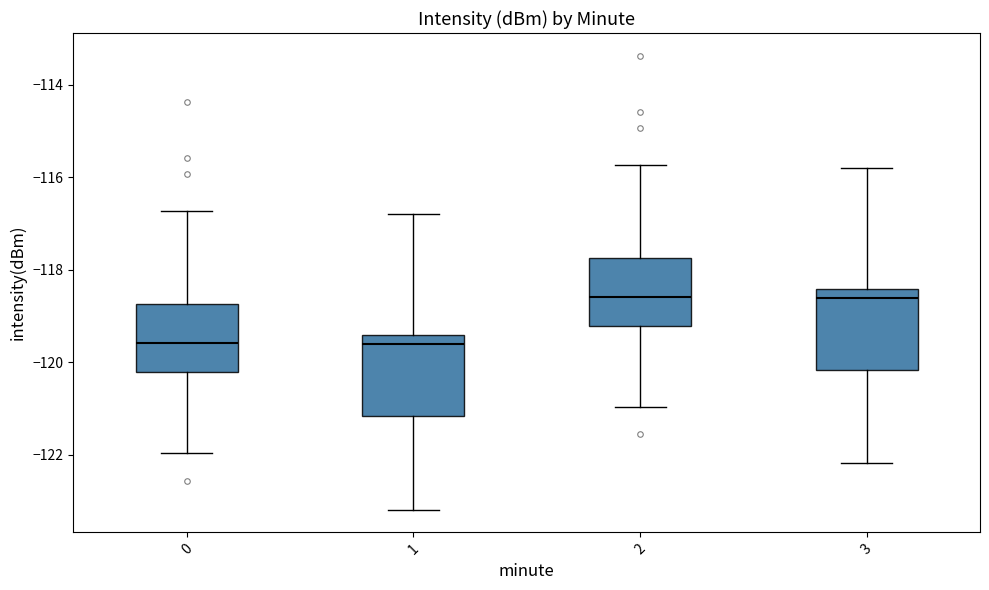

Where is the lower edge of the box at x = 0 on the y-axis? The values are not printed on the chart, so give them approximately, as read against the axis.

-120.2